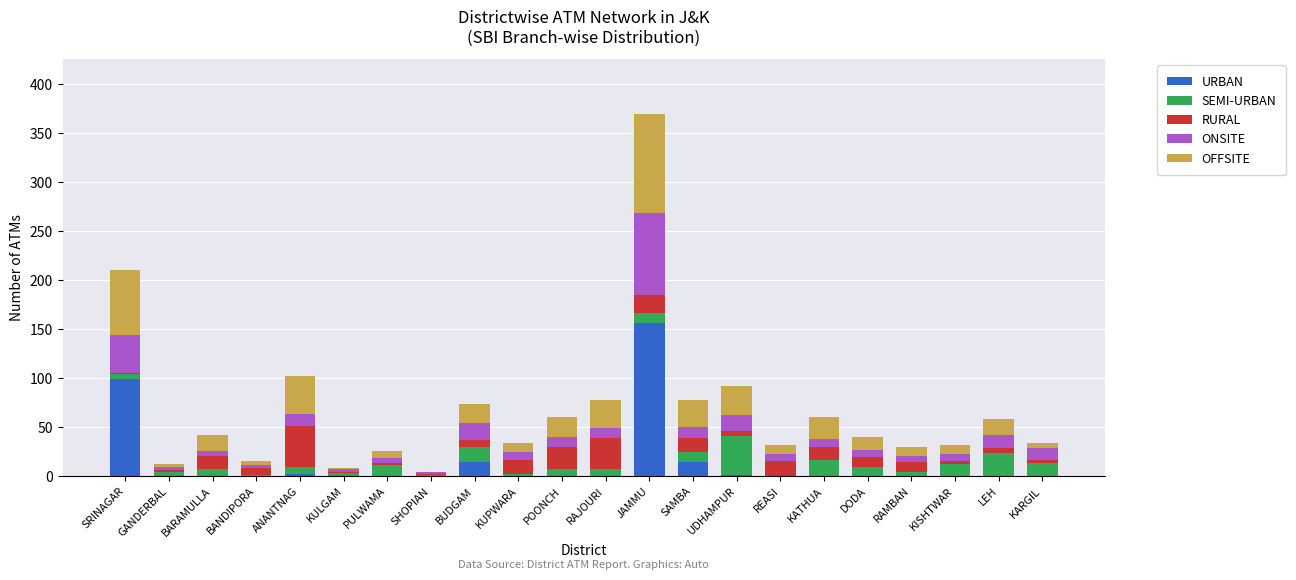

How many distinct data groups are displayed?

5